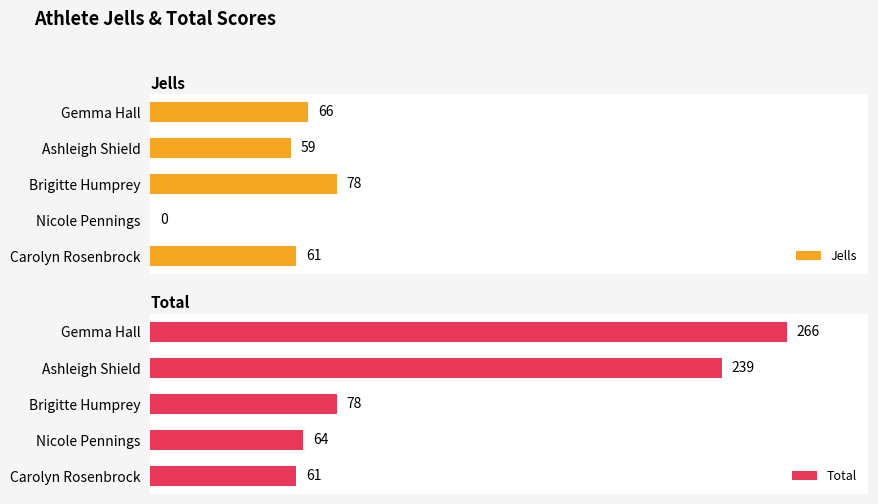

Rank the categories by Total value from highest to lowest.

Gemma Hall, Ashleigh Shield, Brigitte Humprey, Nicole Pennings, Carolyn Rosenbrock